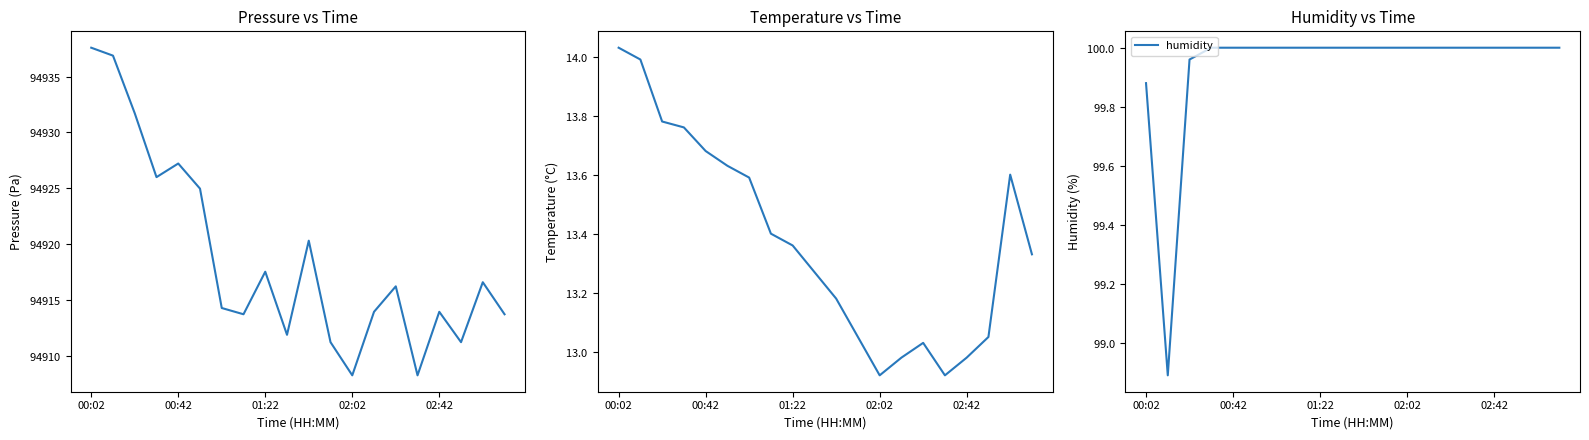

Which series has the widest spread of values?

pressure